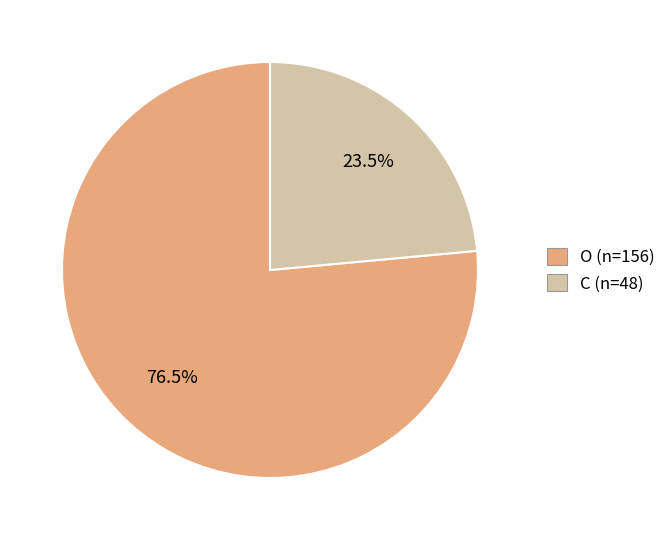

Does C represent more than half of the total?

No